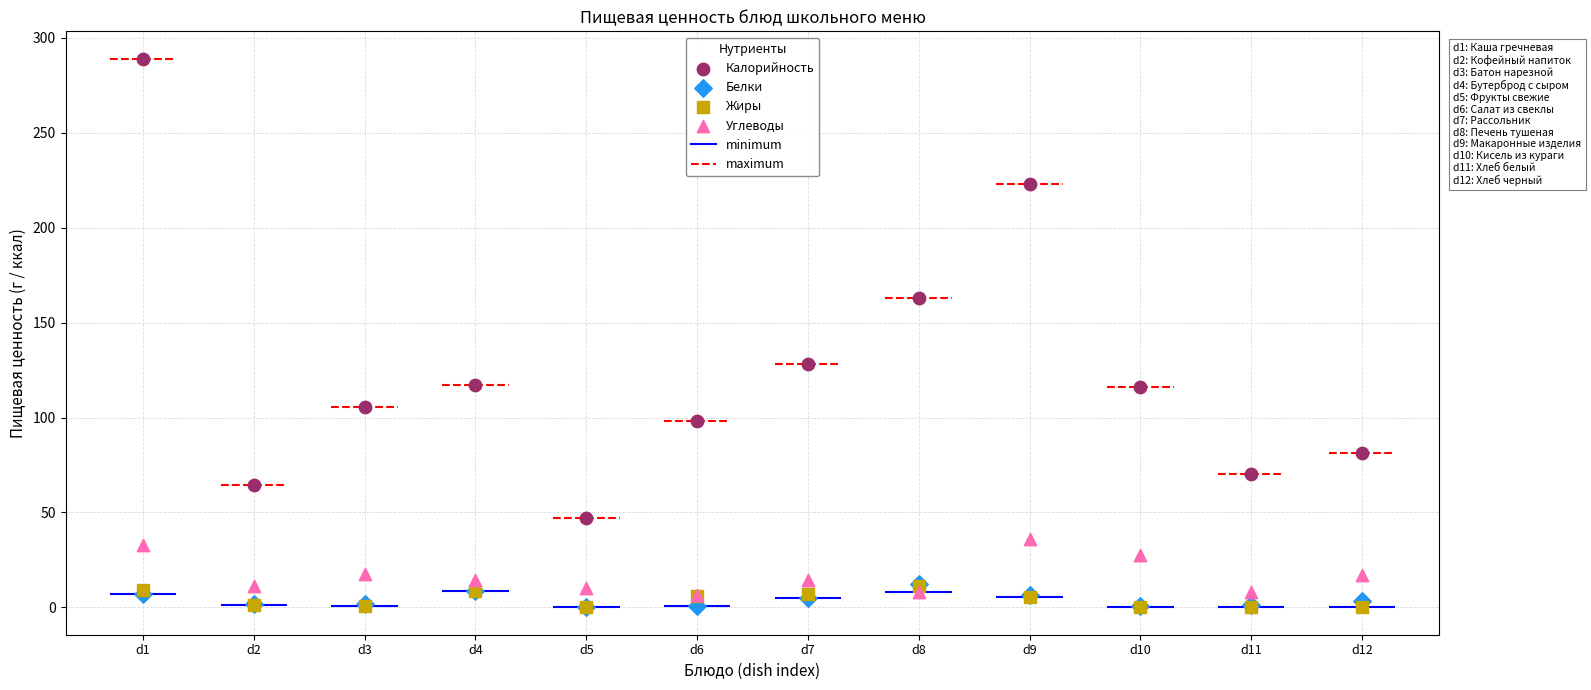

In the Калорийность series, what Y value is closest to 168?

163.0